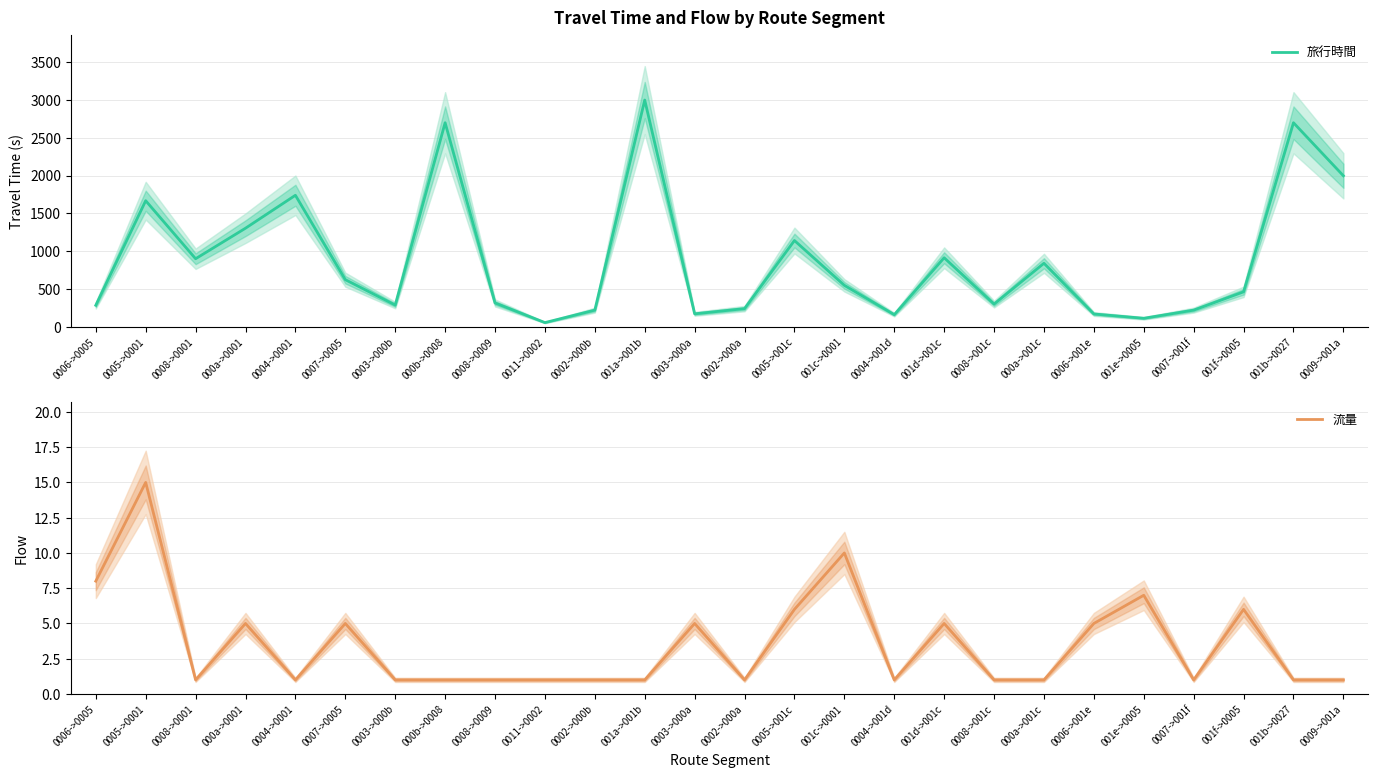

True or false: 旅行時間 has more than 1 points higher than both neighbors.

True